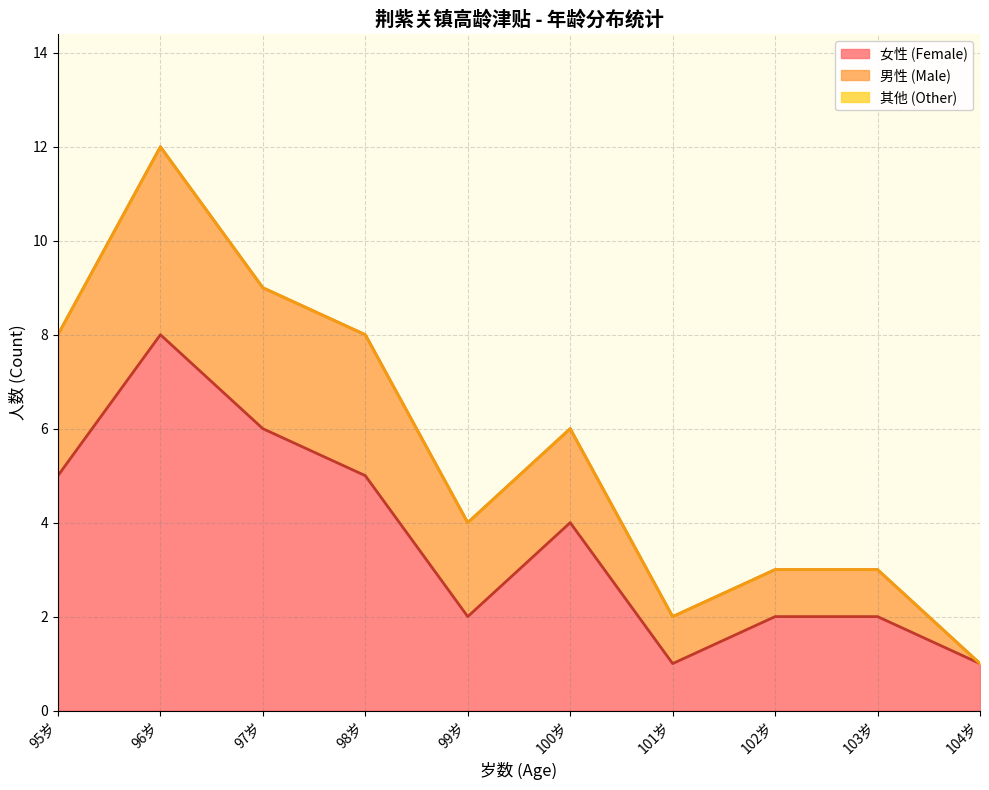

What is the maximum value for 女性 (Female)?

8